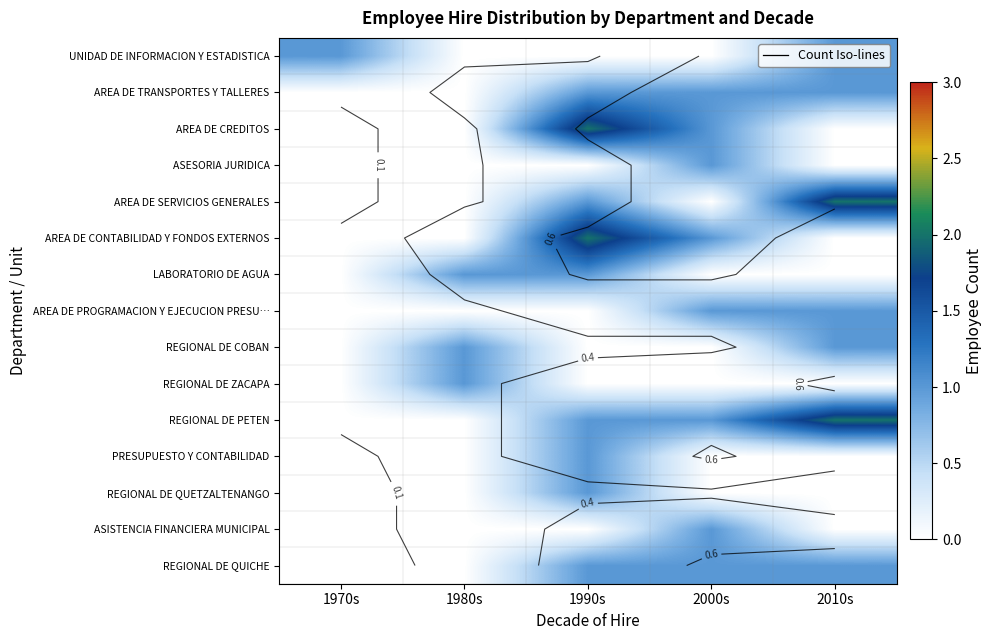

What is the sum of the UNIDAD DE INFORMACION Y ESTADISTICA values at 1970s and 1980s?

1